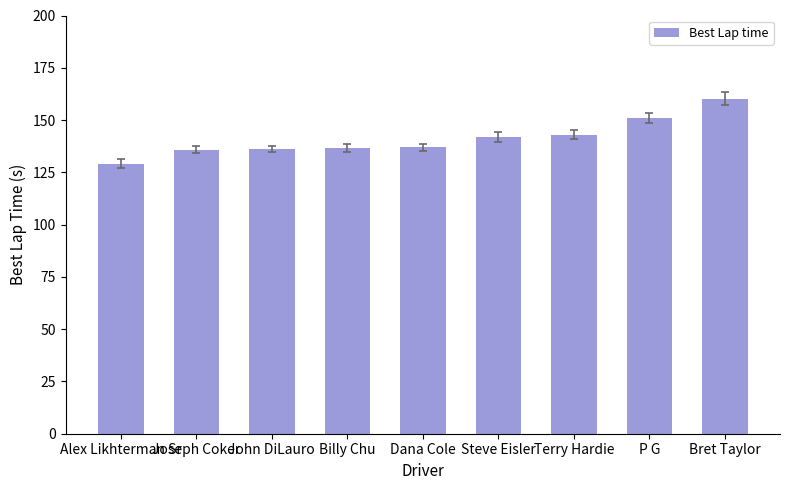

The value at John DiLauro is 45.7. True or false?

False